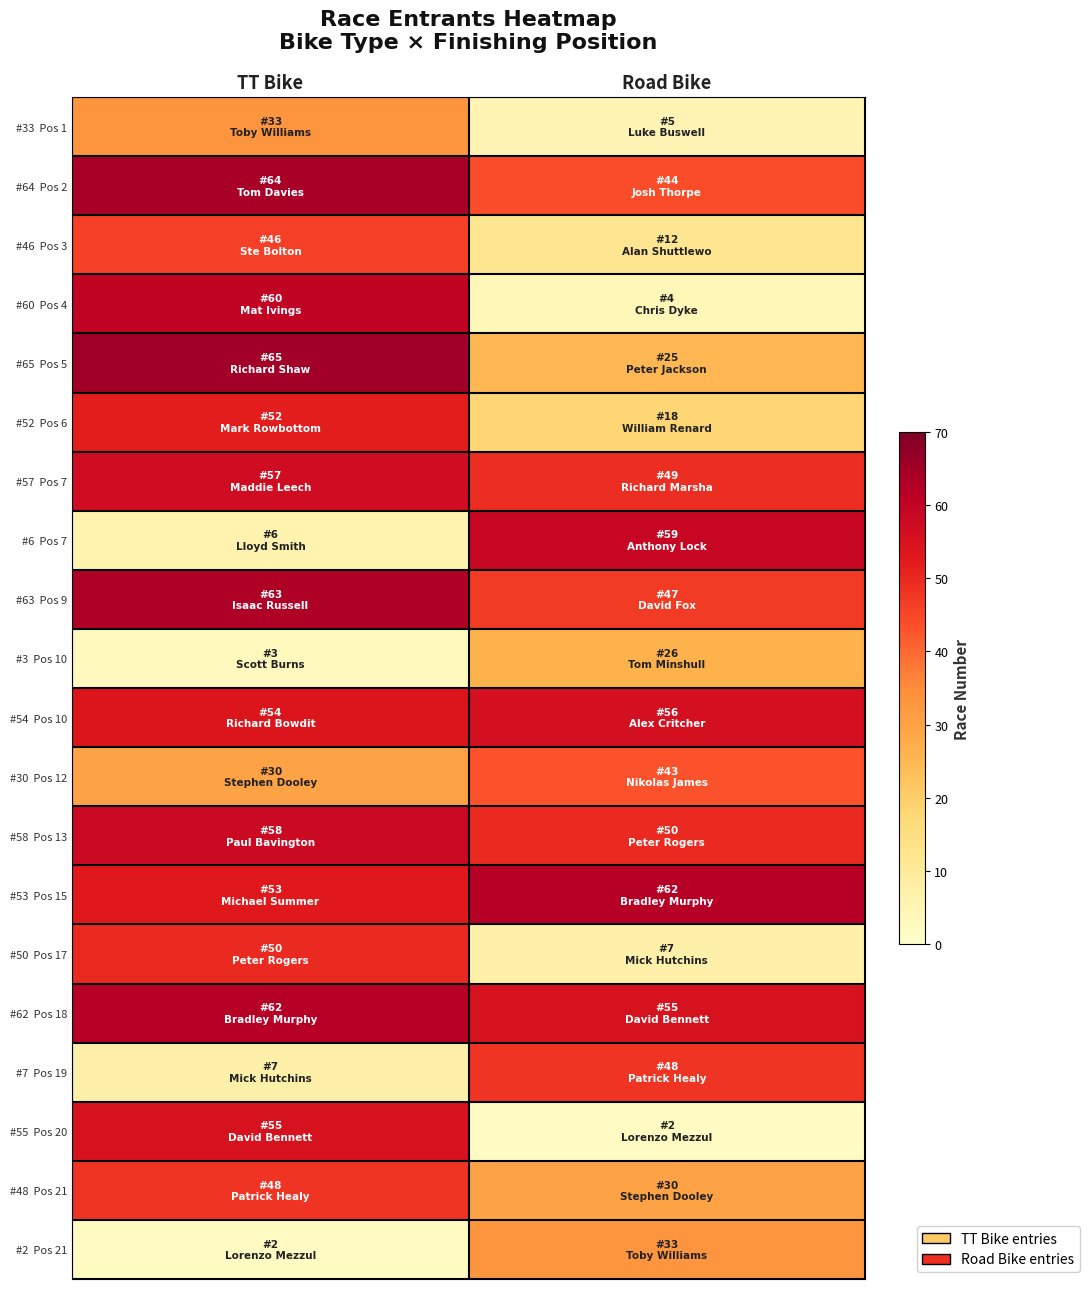

What is the difference between the highest and lowest values at Road Bike?

60